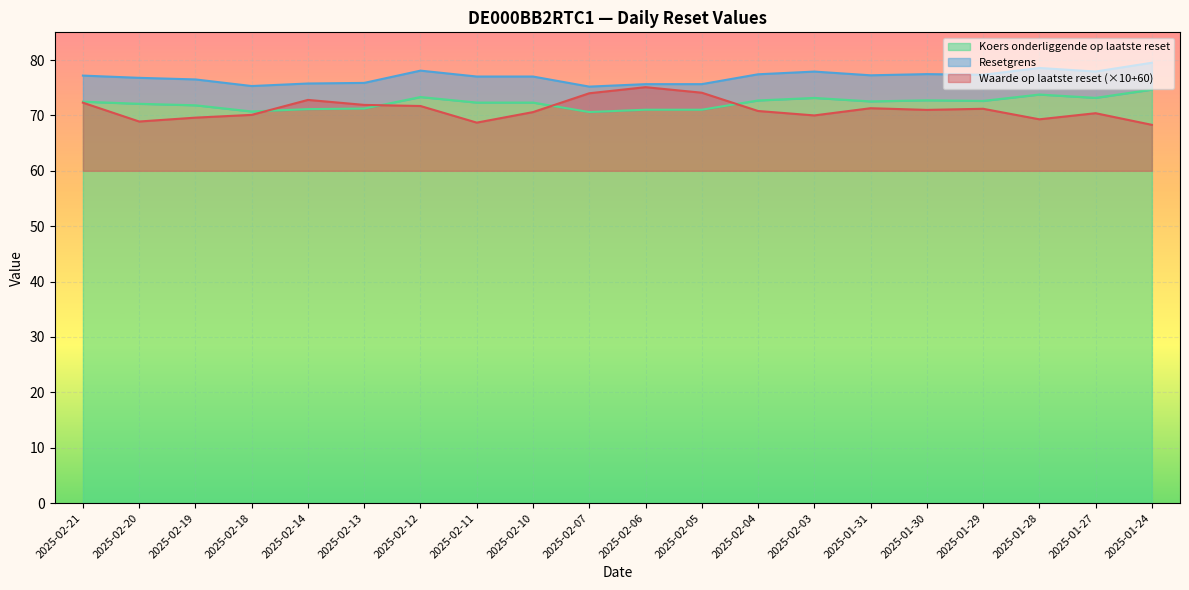

What is the sum of all Koers onderliggende op laatste reset values?

1445.5